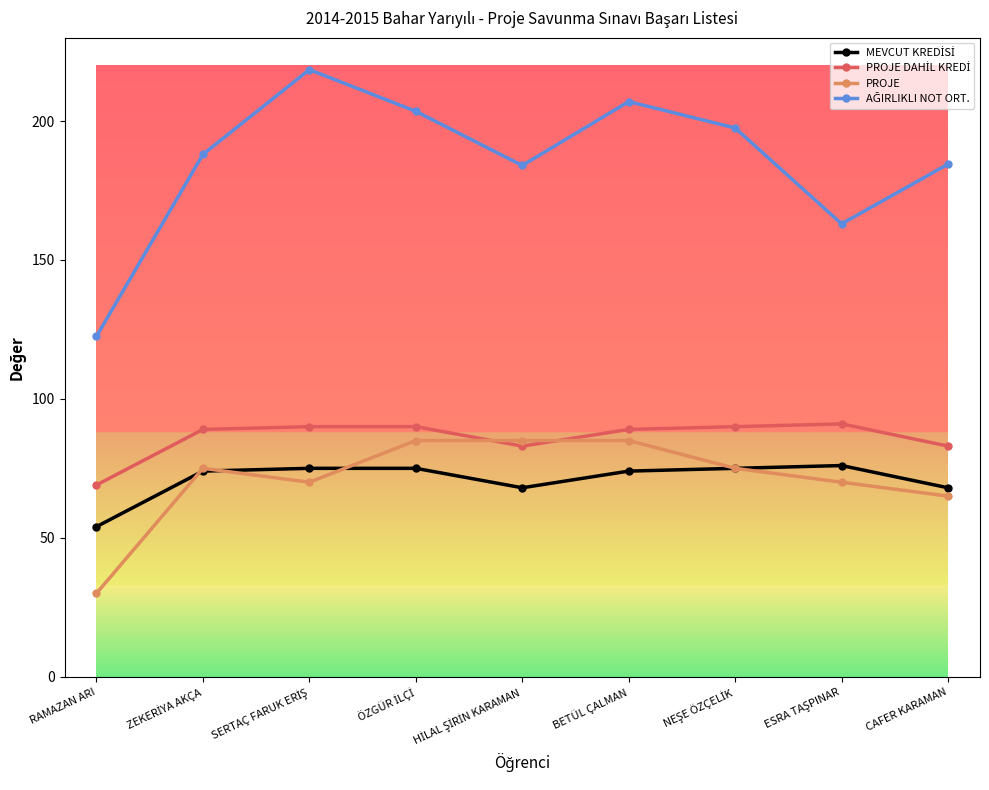

What is the greatest value displayed?

218.5